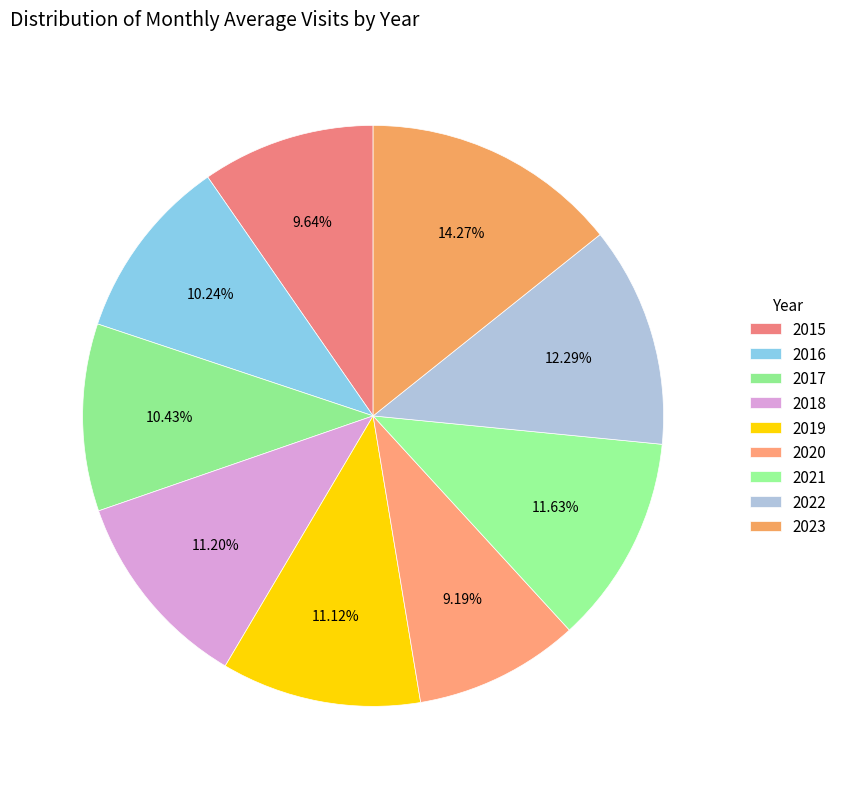

Rank the categories by value from highest to lowest.

2023, 2022, 2021, 2018, 2019, 2017, 2016, 2015, 2020